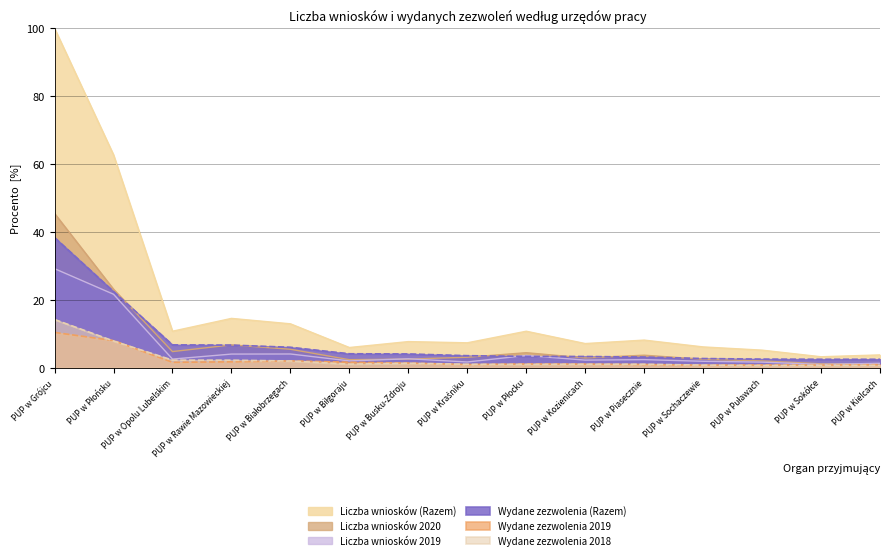

True or false: Wydane zezwolenia (Razem) and Liczba wniosków (Razem) cross at least once.

False